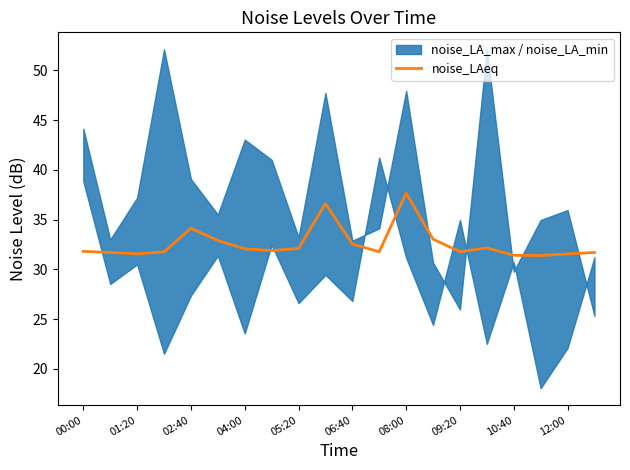

Reading left to right, list all the values displayed in this chart.

31.8	31.7	31.6	31.8	34.1	32.9	32.1	31.9	32.1	36.6	32.5	31.8	37.7	33.0	31.8	32.2	31.4	31.4	31.6	31.7